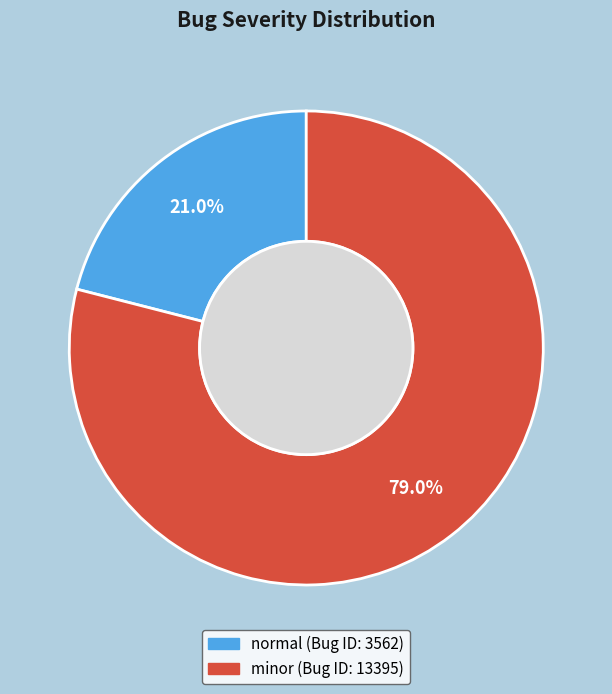

Which has a higher value, normal or minor?

minor